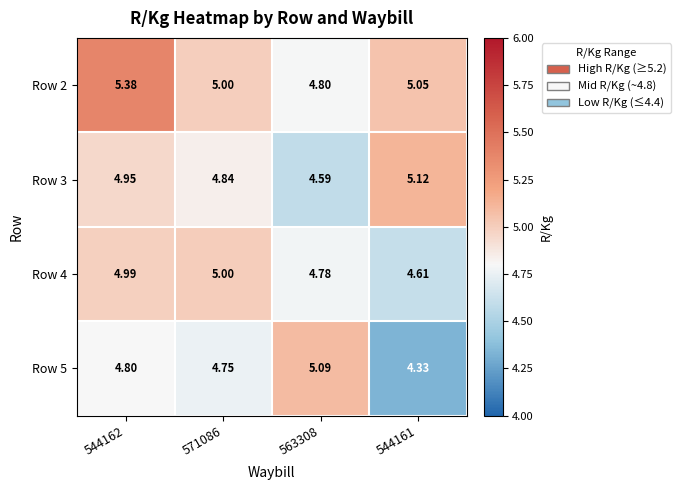

Rank the series by their maximum value, from lowest to highest.

Row 4, Row 5, Row 3, Row 2